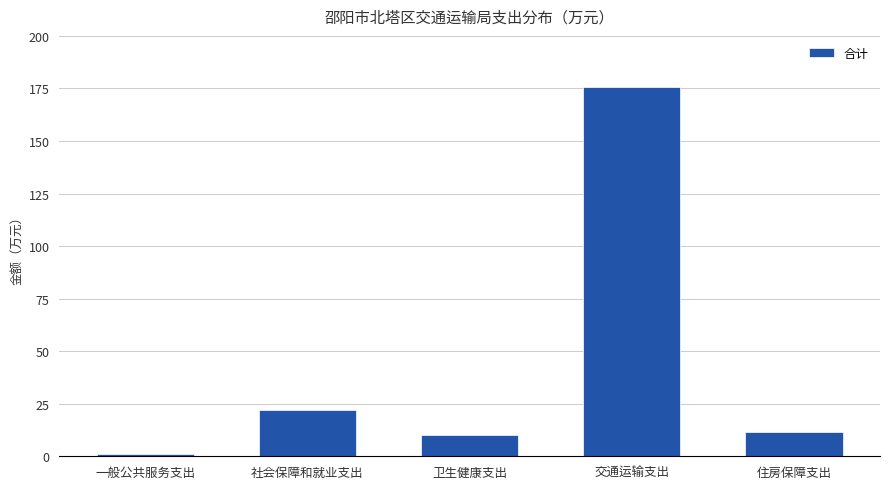

The value at 交通运输支出 is 312.9. True or false?

False